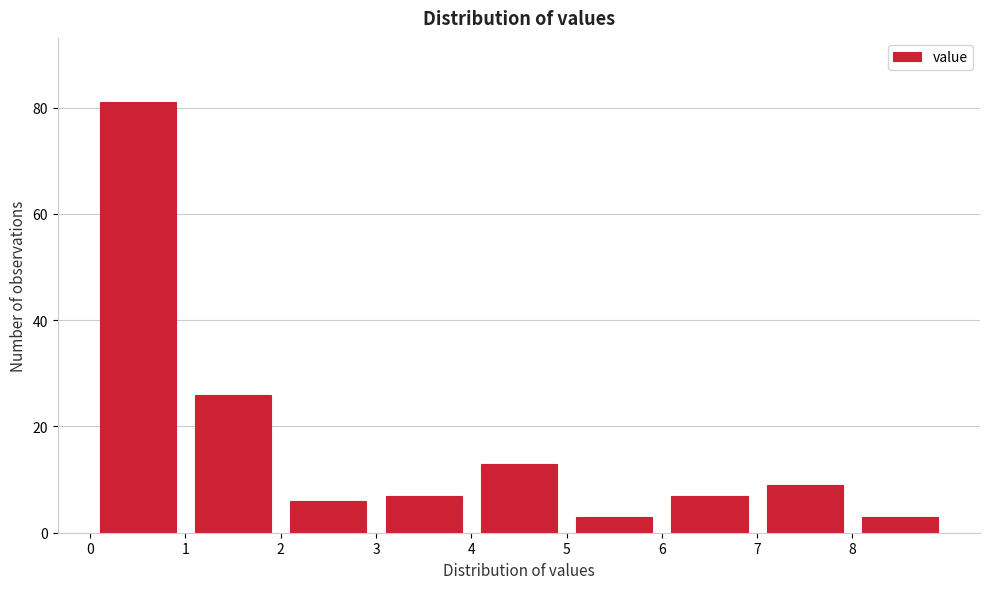

Which range on the x-axis has the tallest bar?

0 to 1